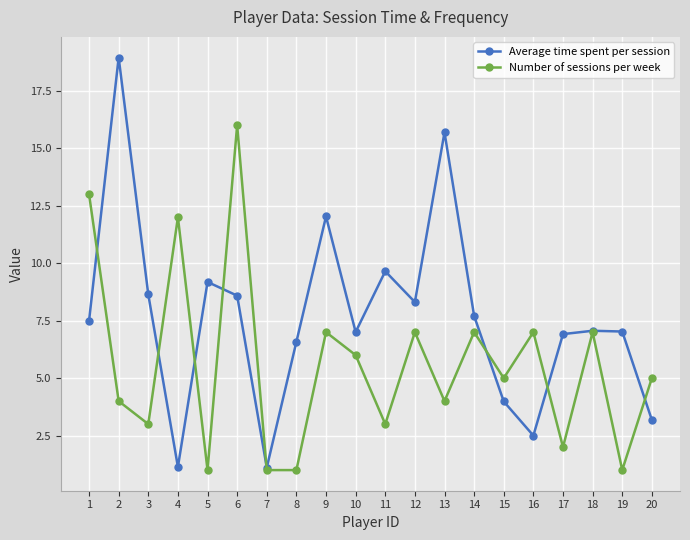

True or false: Number of sessions per week has more than 0 points higher than both neighbors.

True